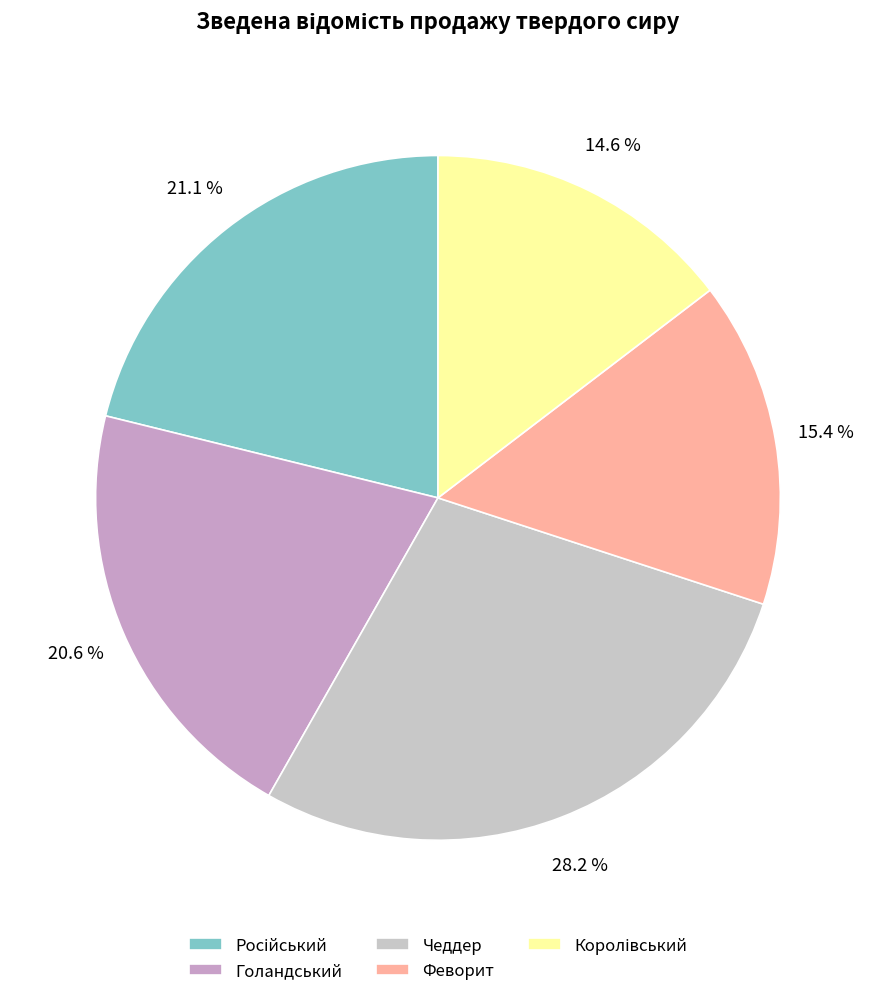

Rank the categories by value from highest to lowest.

Чеддер, Російський, Голандський, Феворит, Королівський